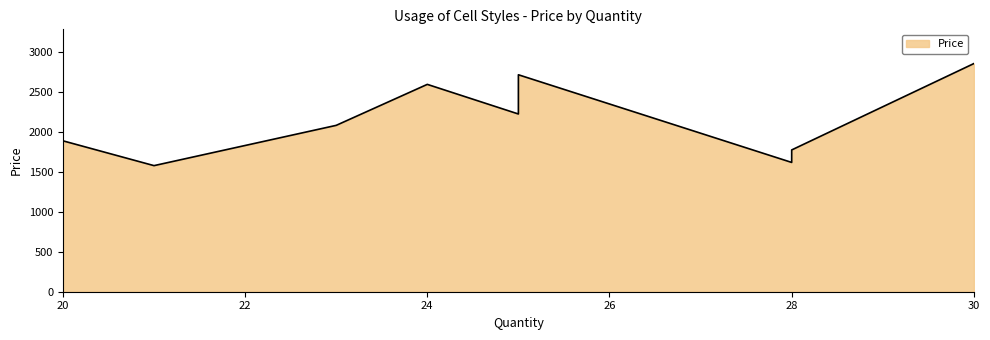

How many lines are shown in the chart?

1